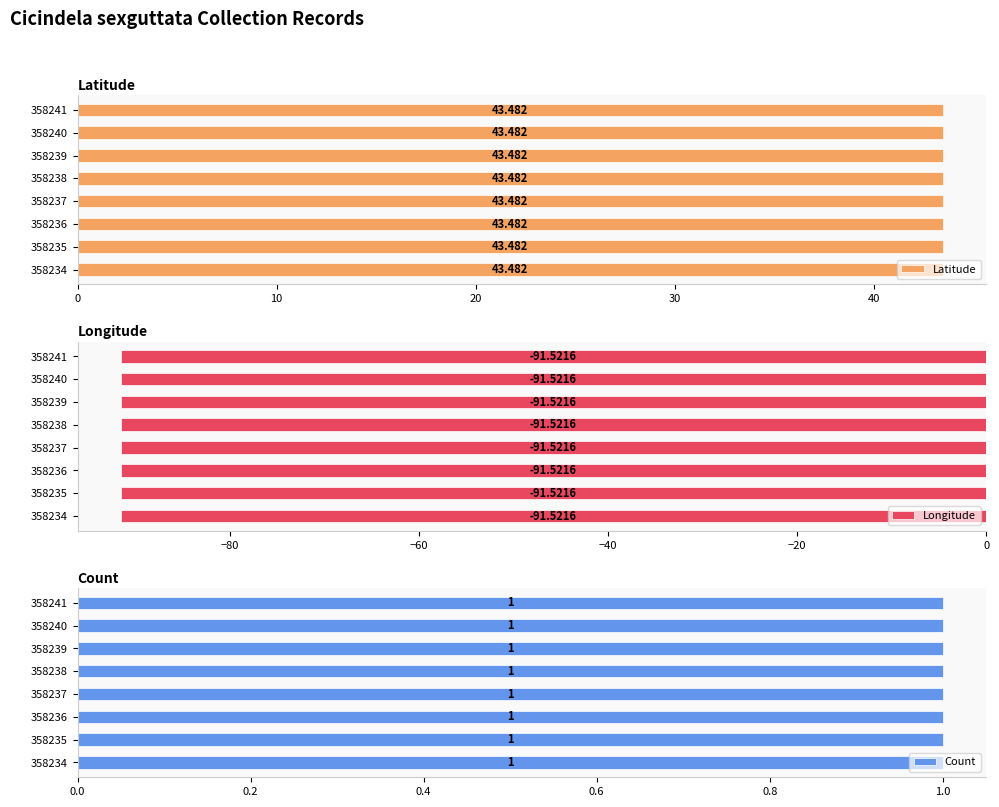

The value of Longitude at 358235 is -91.5. True or false?

True